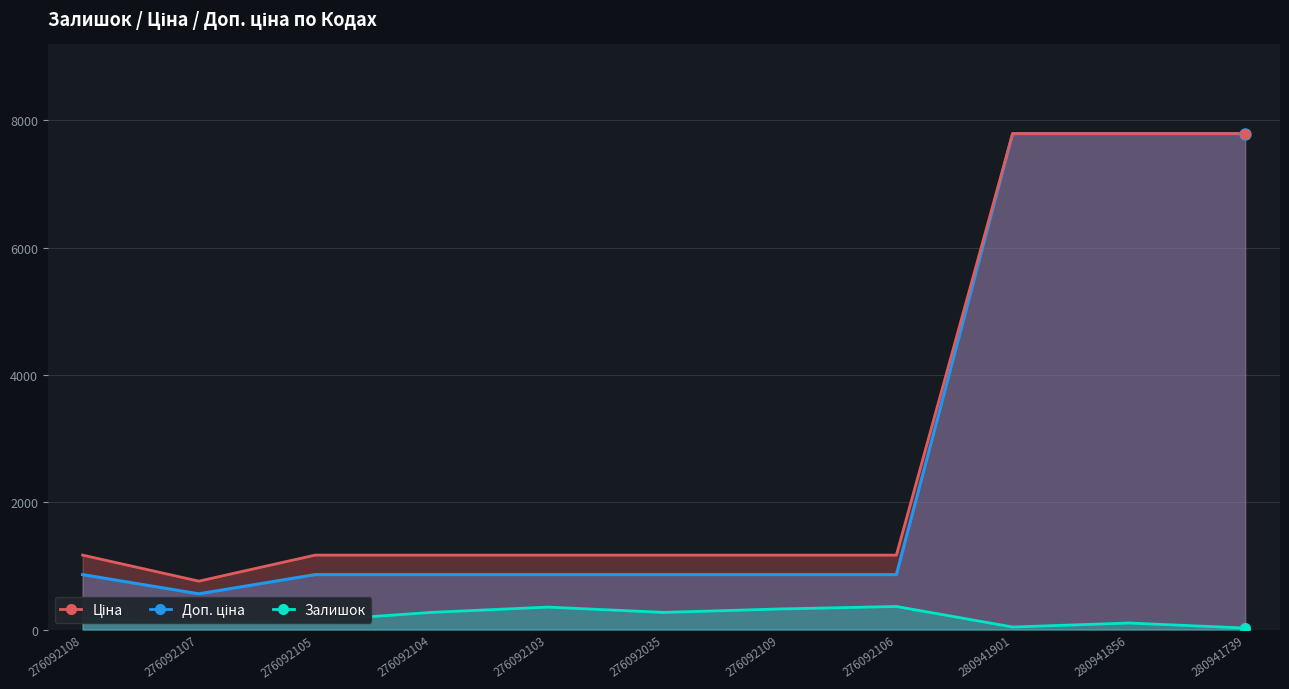

Is it true that Ціна equals 862.8 at 276092108?

True